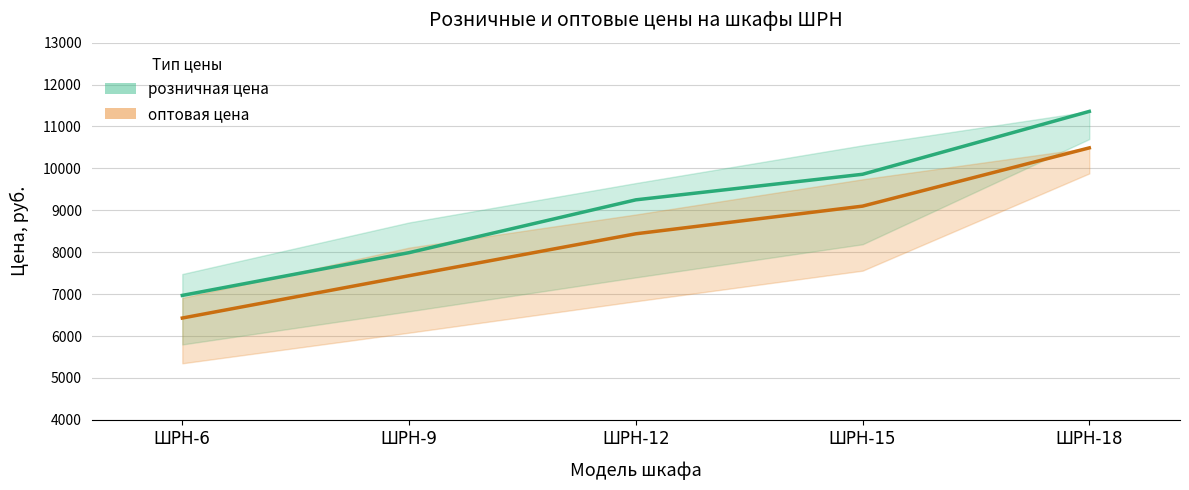

Count the оптовая цена (линия) values in the range 7440 to 9100.

3